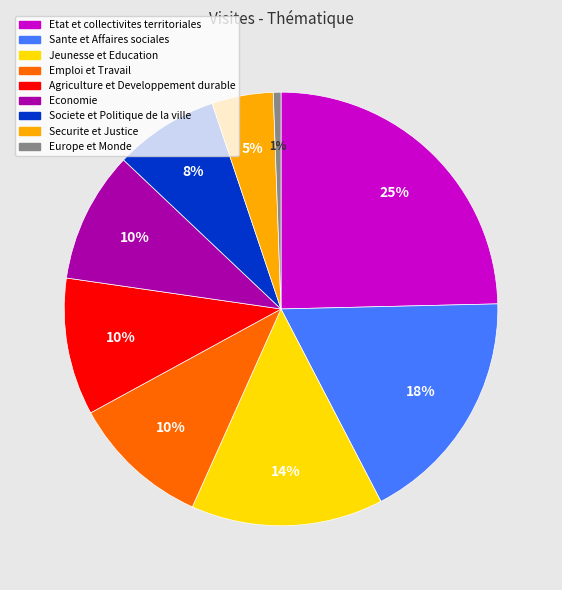

To the nearest percent, what is the difference between the Societe et Politique de la ville and Sante et Affaires sociales slice percentages?

10%